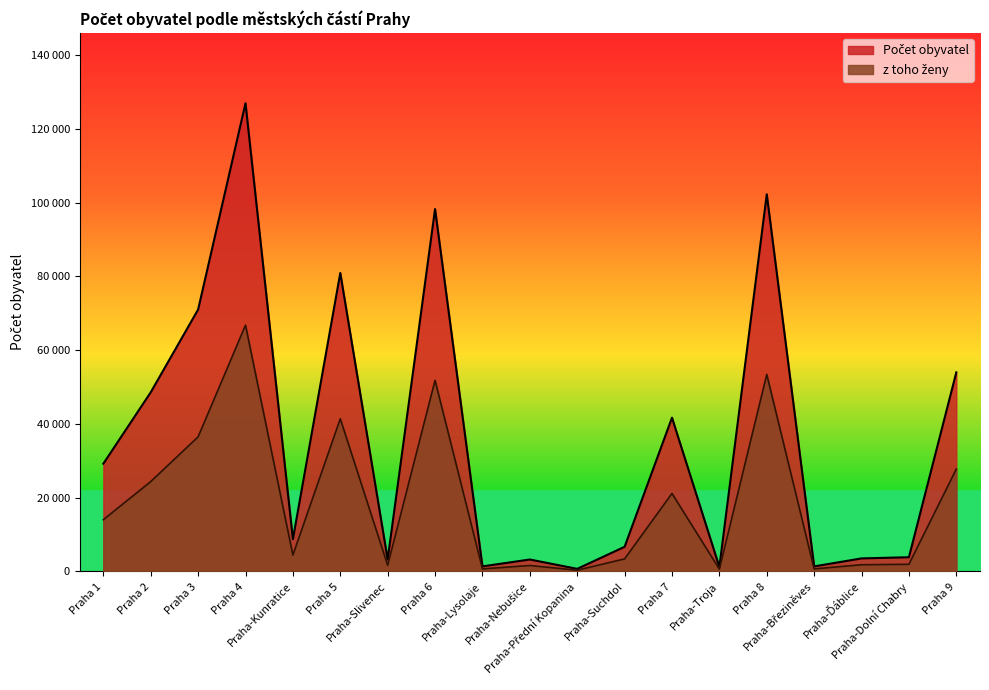

What is the sum of the Počet obyvatel values at Praha-Kunratice and Praha-Březiněves?

10126